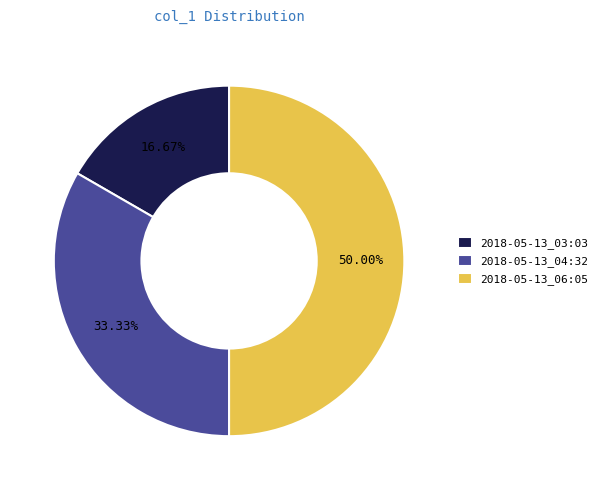

To the nearest percent, what is the average slice percentage?

33%